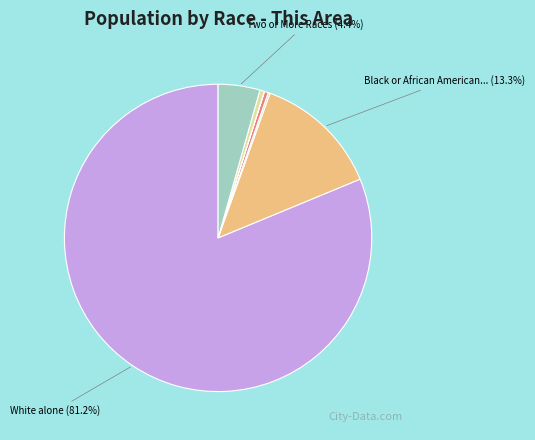

Is there any slice that represents more than half of the pie?

Yes